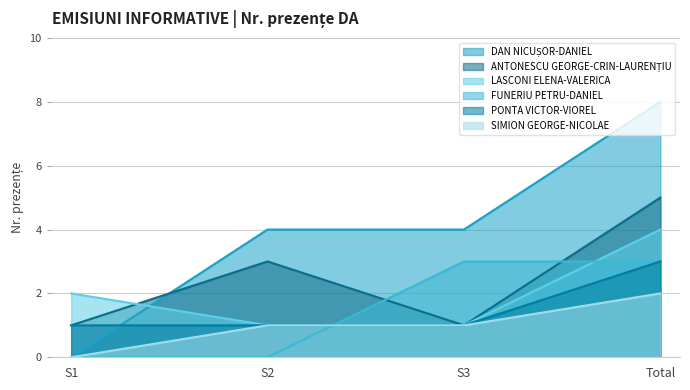

Rank the series at S3 from lowest to highest value.

ANTONESCU GEORGE-CRIN-LAURENȚIU, LASCONI ELENA-VALERICA, PONTA VICTOR-VIOREL, SIMION GEORGE-NICOLAE, FUNERIU PETRU-DANIEL, DAN NICUȘOR-DANIEL